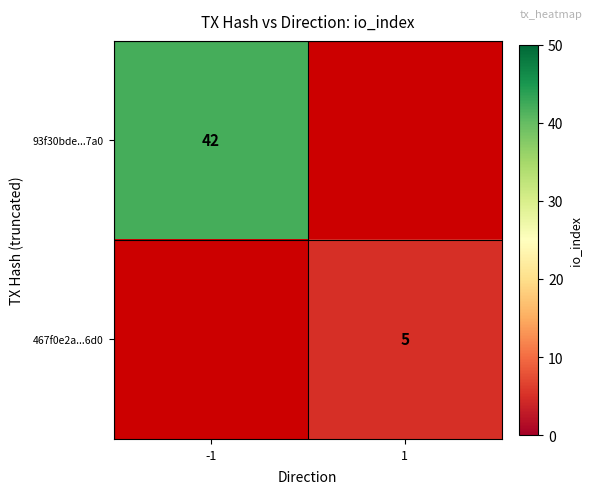

True or false: 467f0e2a...6d0 has a value of 3 at 1.

False